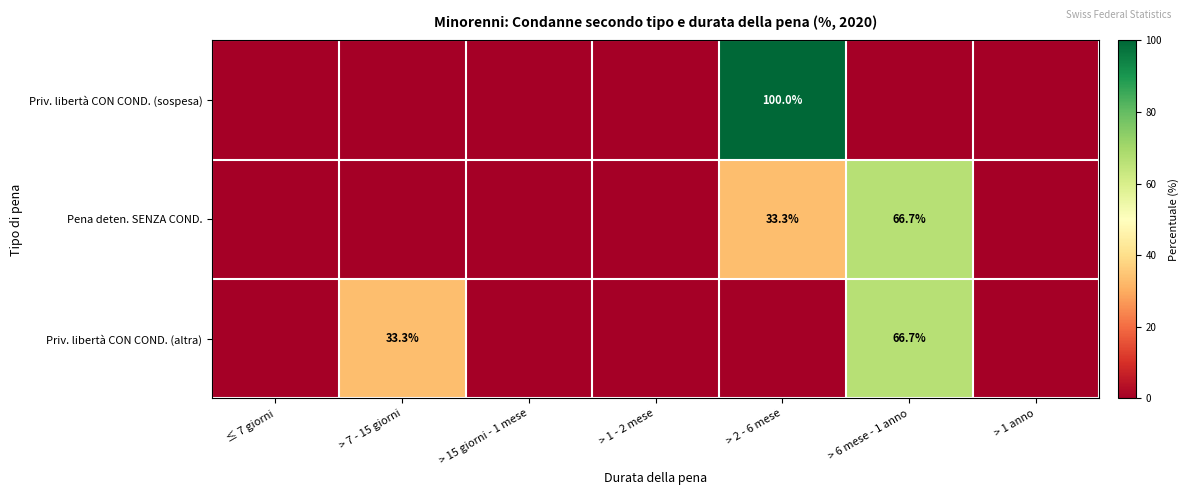

The value of Priv. libertà CON COND. (sospesa) at > 2 - 6 mese is 100.0. True or false?

True